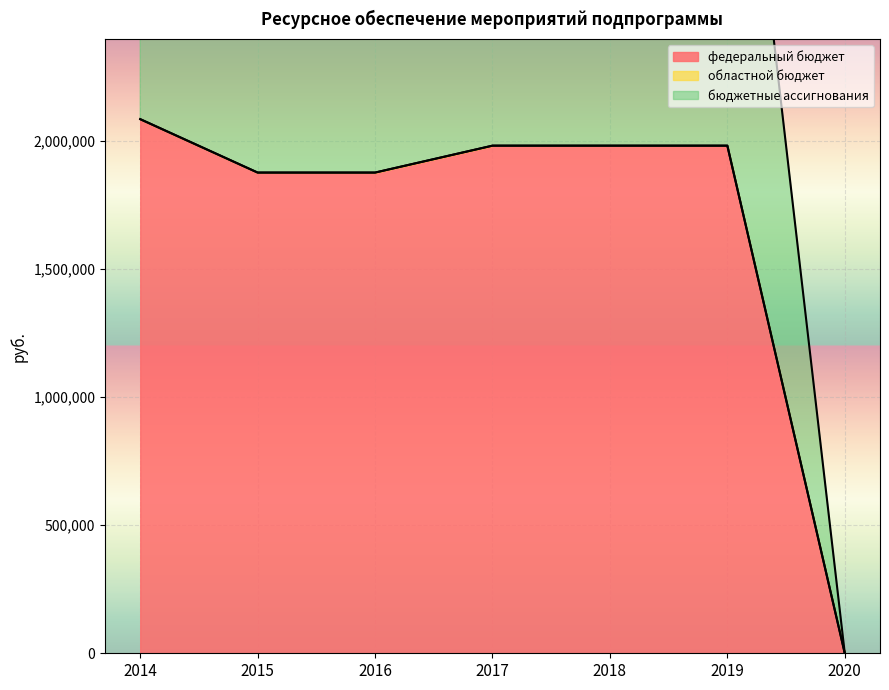

The value of бюджетные ассигнования at 2019 is 939803. True or false?

False